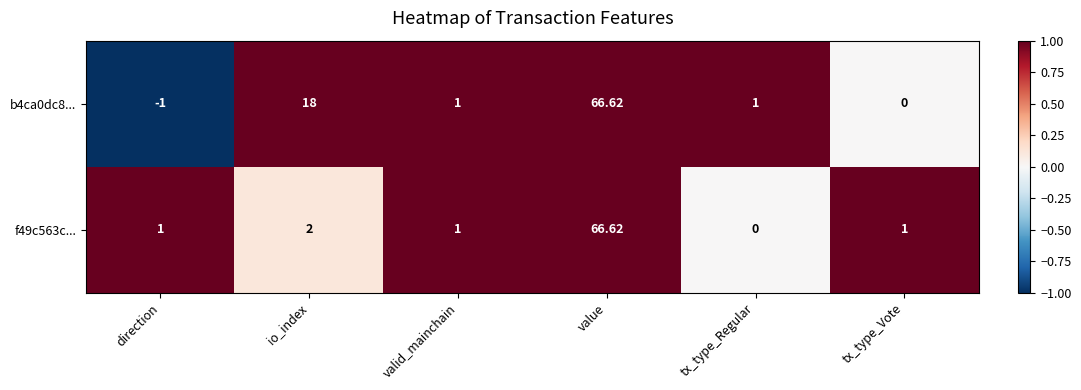

Which category has the highest value in the b4ca0dc8... series?

value